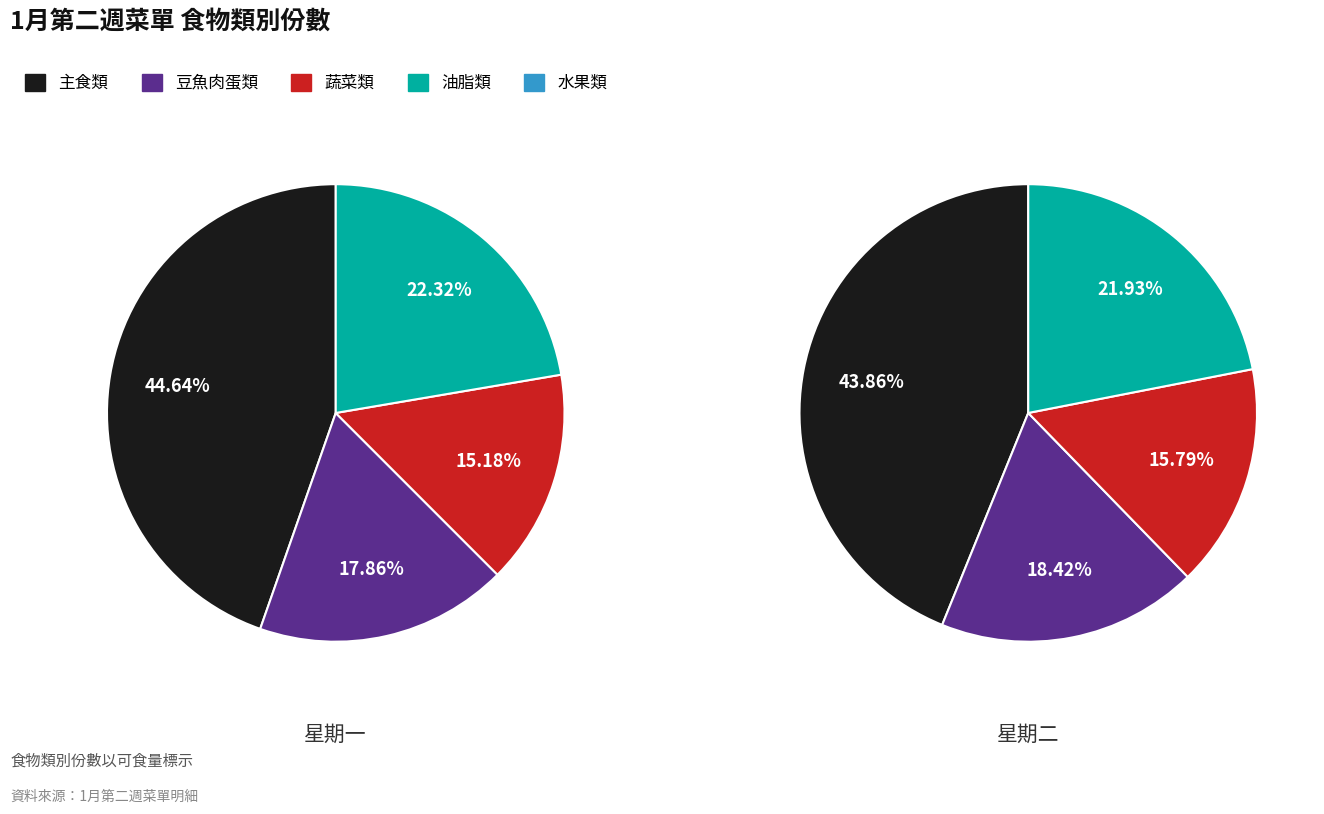

The 蔬菜類 slice represents 32% of the pie. True or false?

False